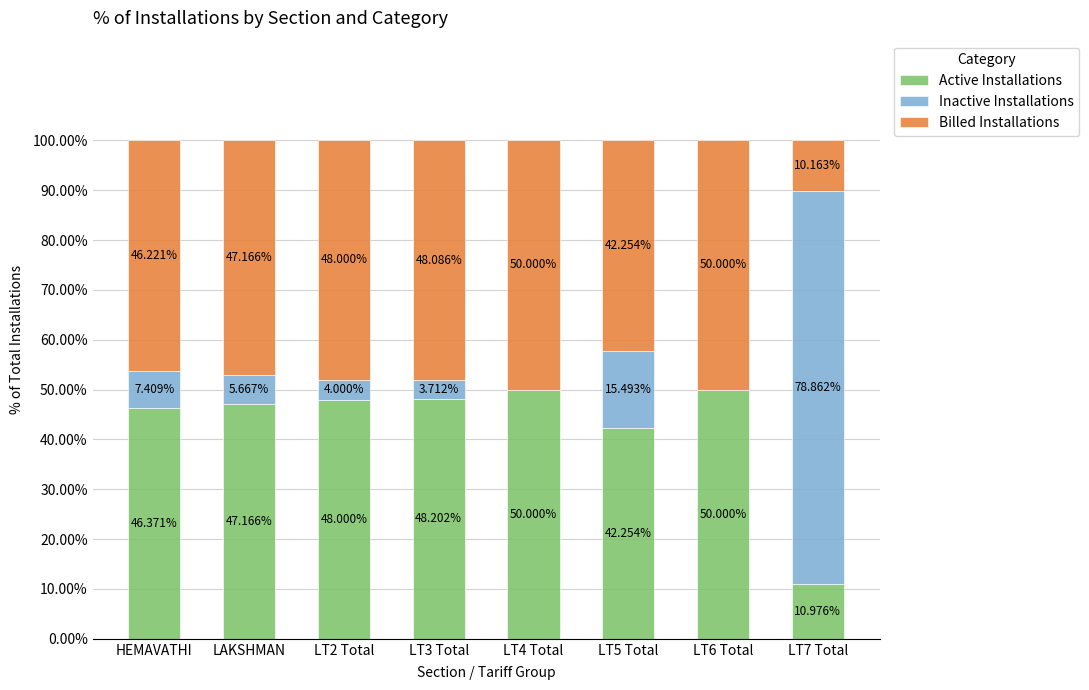

At which category is the sum across all series the highest?

LT7 Total